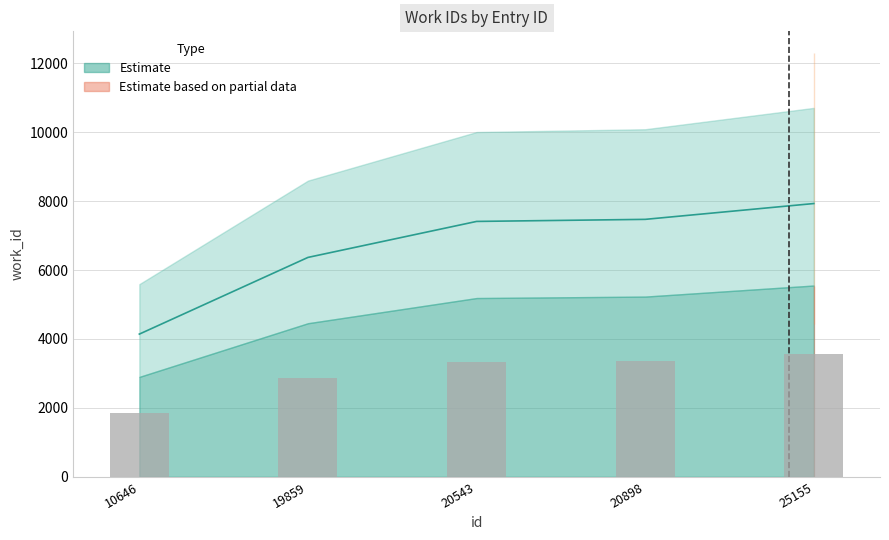

What is the ratio of the value at 10646 to the value at 20898?

0.6